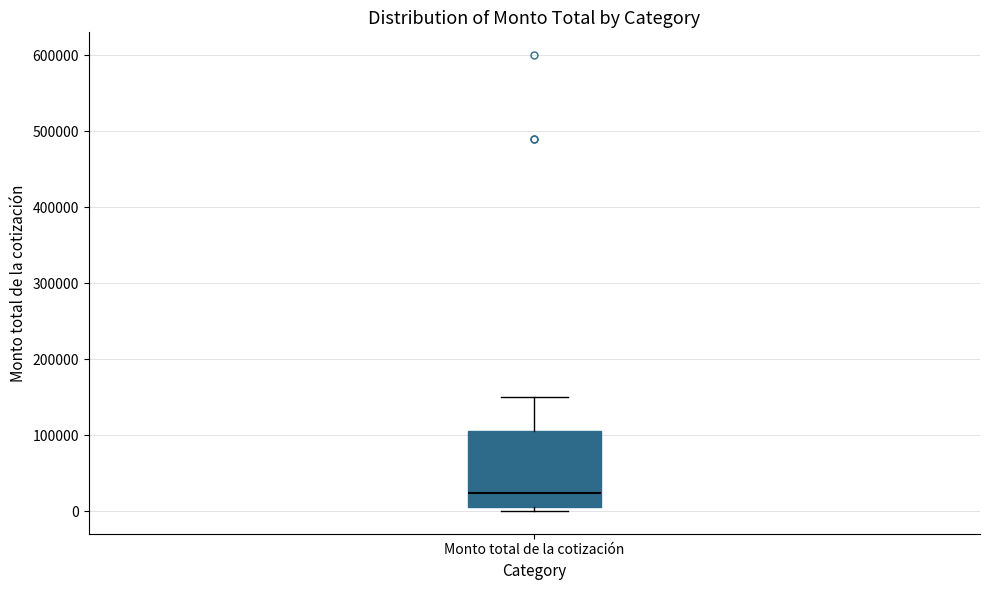

Read this box plot against the y-axis: the position of the median line, the range covered by the box, and the ends of both whiskers. The values are not printed on the chart, so give them approximately, as read against the axis.

median 20000, box 10000 to 110000, whiskers 0 to 150000